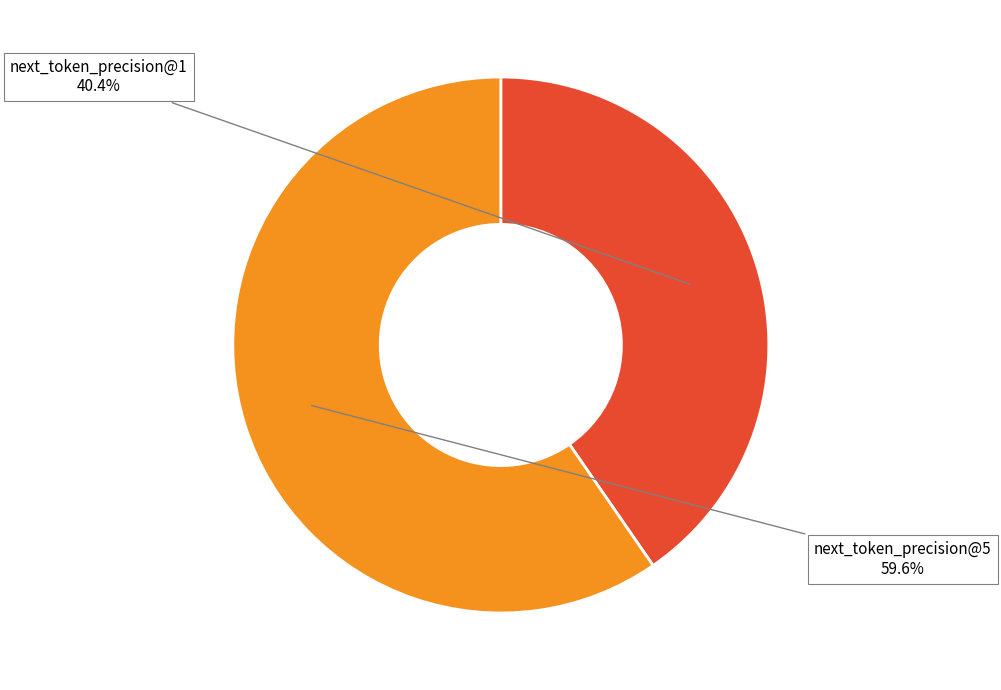

Which category has the biggest portion of the pie?

next_token_precision@5